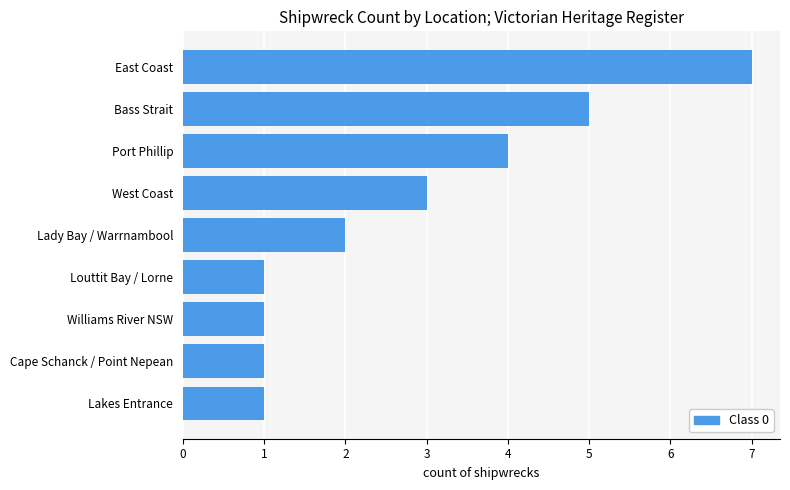

Where is the data nearest to the value 4?

Port Phillip